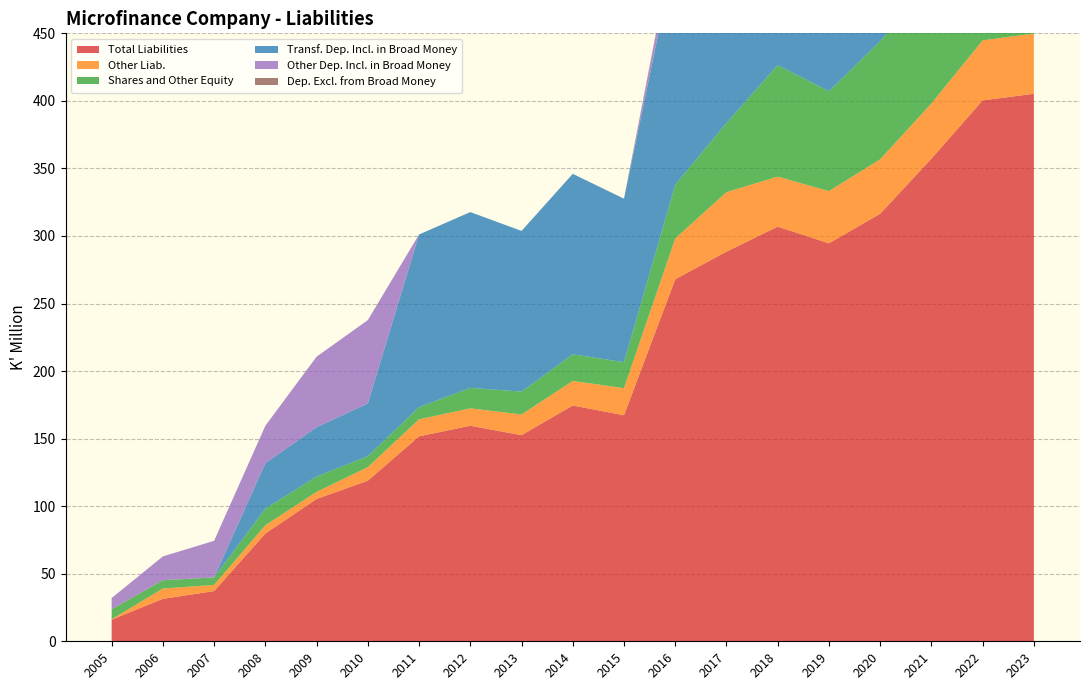

Reading left to right, extract all data points from this chart.

Total Liabilities: 16.0	31.4	37.2	79.8	105.3	118.9	151.7	159.5	152.6	174.5	167.3	268.0	288.4	306.9	294.6	316.5	357.2	400.4	405.2
Other Liab.: 0.3	7.6	4.6	6.1	5.3	10.0	12.6	12.9	15.3	18.2	20.1	30.2	44.1	37.0	38.6	40.3	40.9	44.4	44.6
Shares and Other Equity: 7.4	6.2	5.5	12.3	11.3	8.1	9.0	15.1	16.9	19.7	19.3	39.8	51.2	82.5	73.9	87.4	90.2	98.2	144.7
Transf. Dep. Incl. in Broad Money: 0.0	0.0	0.0	33.6	36.5	39.1	127.9	130.2	118.9	133.6	121.0	171.9	165.0	158.1	151.9	156.6	163.7	166.4	122.7
Other Dep. Incl. in Broad Money: 8.3	17.6	27.1	27.7	52.2	61.6	0.0	0.0	0.0	0.0	0.0	12.9	13.2	14.5	13.9	13.8	43.8	74.8	76.9
Dep. Excl. from Broad Money: 0.0	0.0	0.0	0.0	0.0	0.0	0.0	0.0	0.0	0.0	0.0	1.5	2.1	2.6	3.1	3.8	3.9	2.3	2.0